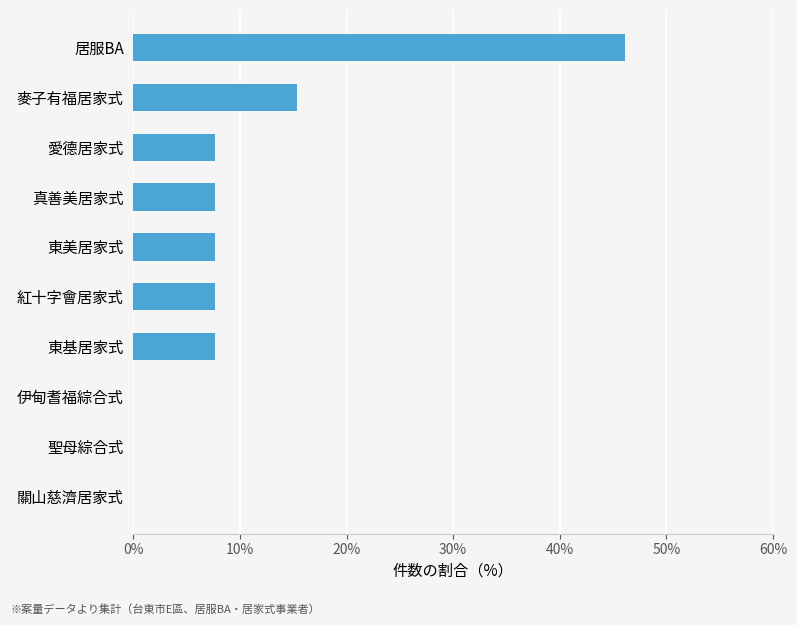

What is the change in value from 關山慈濟居家式 to 真善美居家式?

+7.7